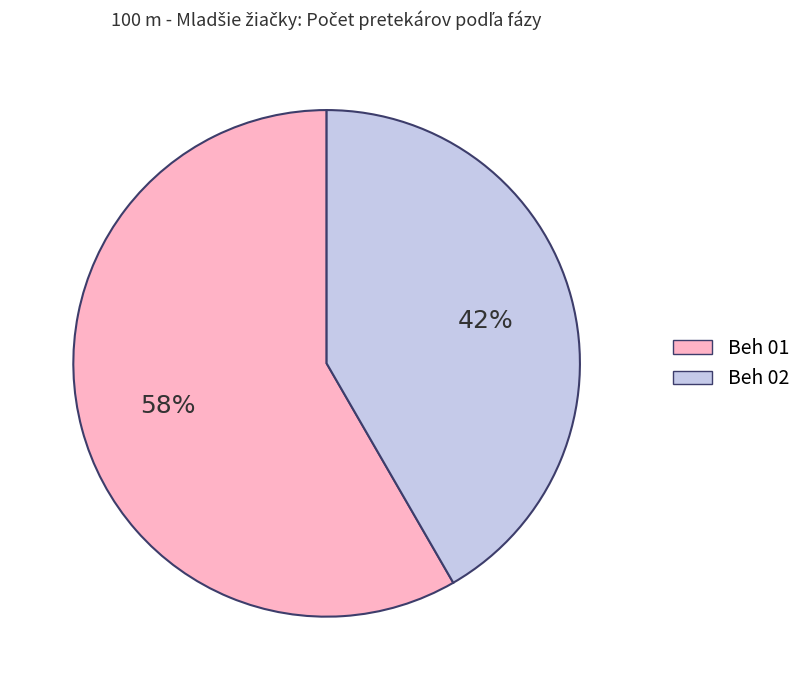

Do Beh 01 and Beh 02 together represent more than half of the pie?

Yes